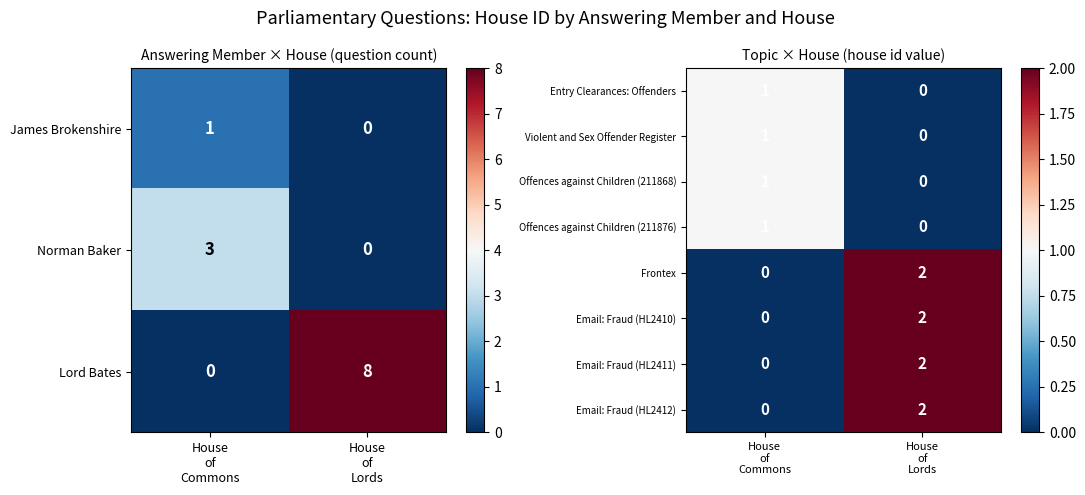

What is the difference between the maximum and minimum values in the Lord Bates series?

8